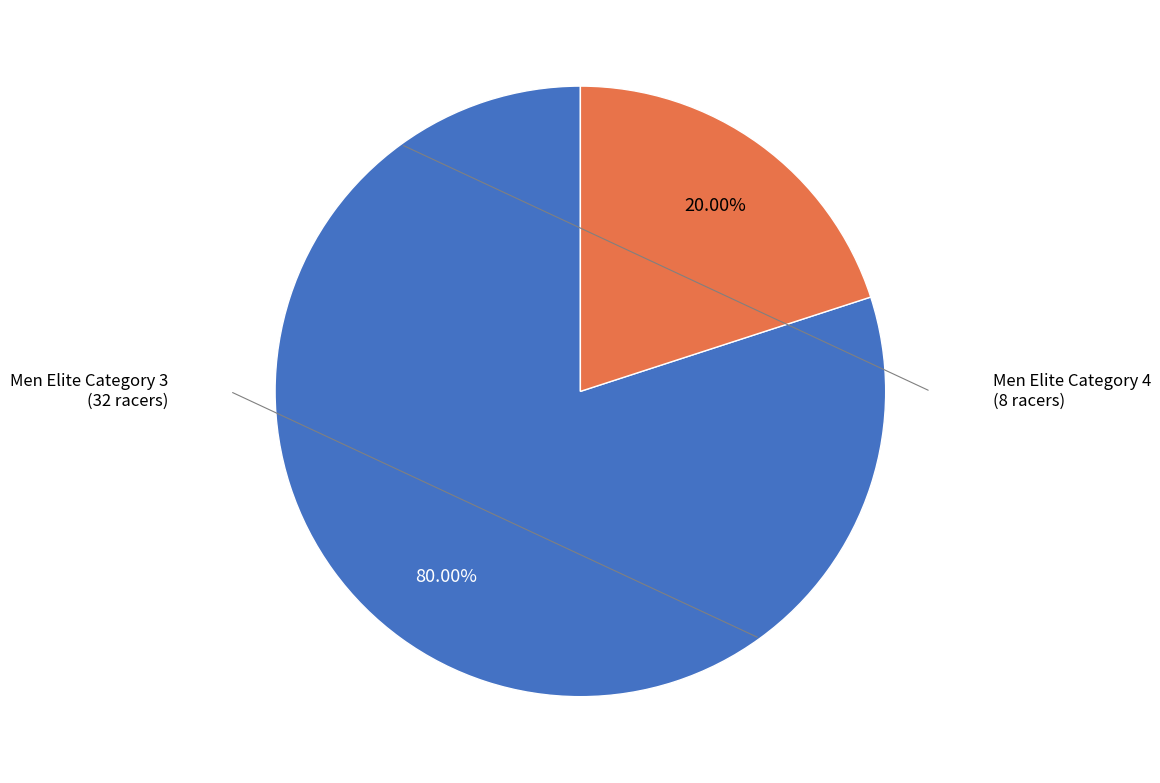

Is there a majority slice in this chart?

Yes